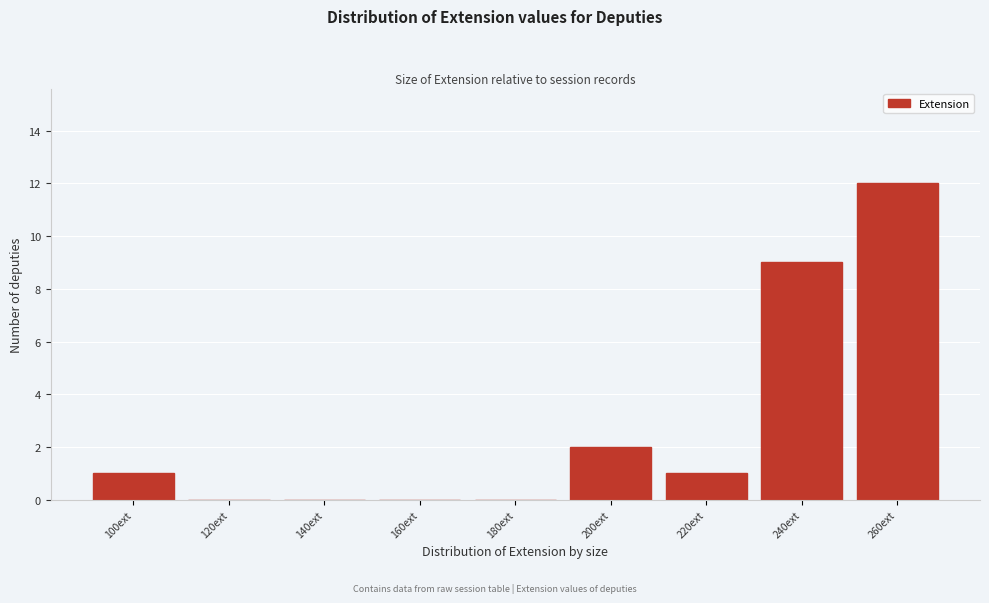

Reading left to right, what are all the values shown in this chart?

100ext=1	120ext=0	140ext=0	160ext=0	180ext=0	200ext=2	220ext=1	240ext=9	260ext=12